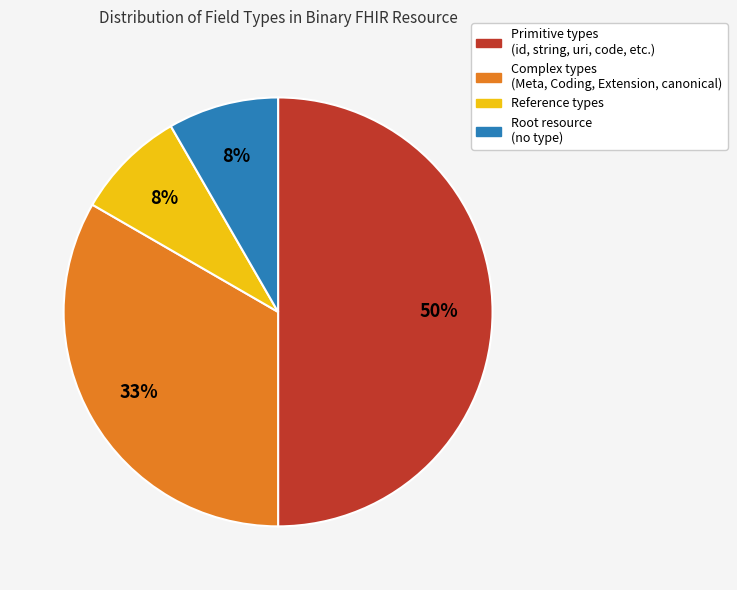

To the nearest percent, what is the average slice percentage?

25%